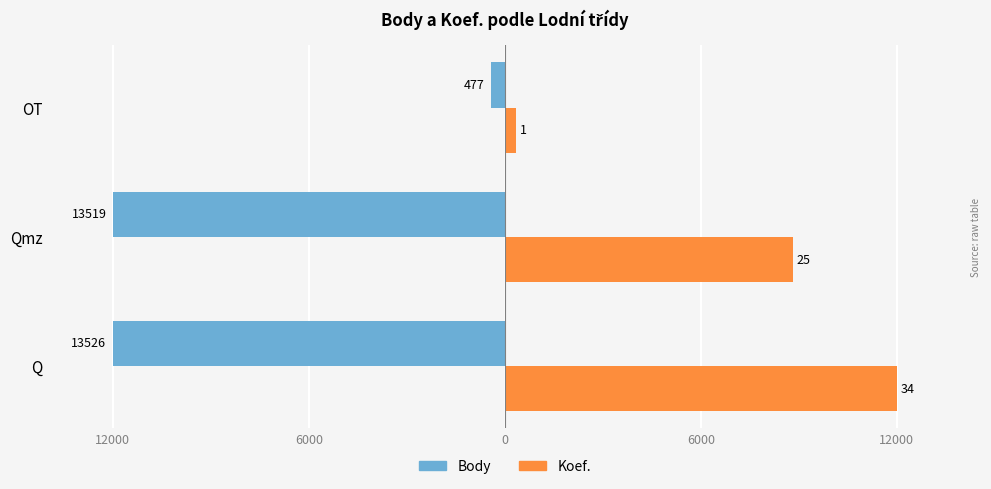

What are all the series names shown in the legend?

Body, Koef.